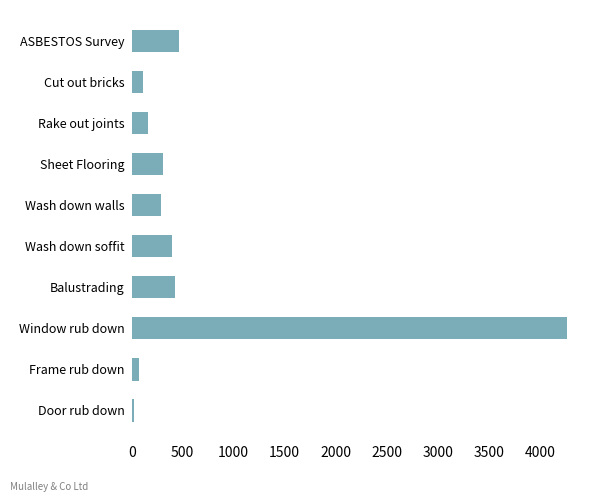

Is it true that the value at Balustrading is 621.2?

False